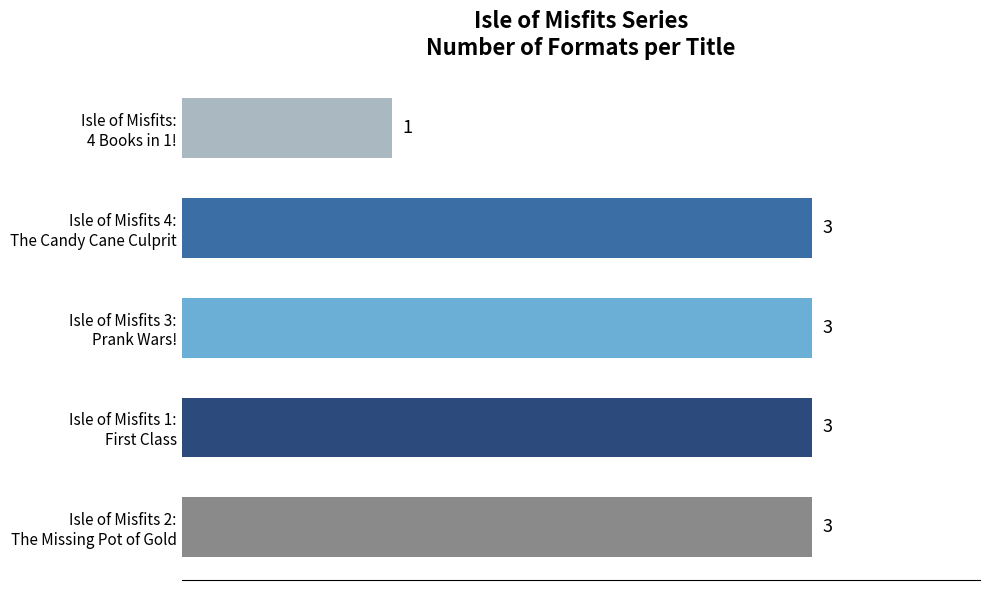

How many values are between 3 and 4?

4